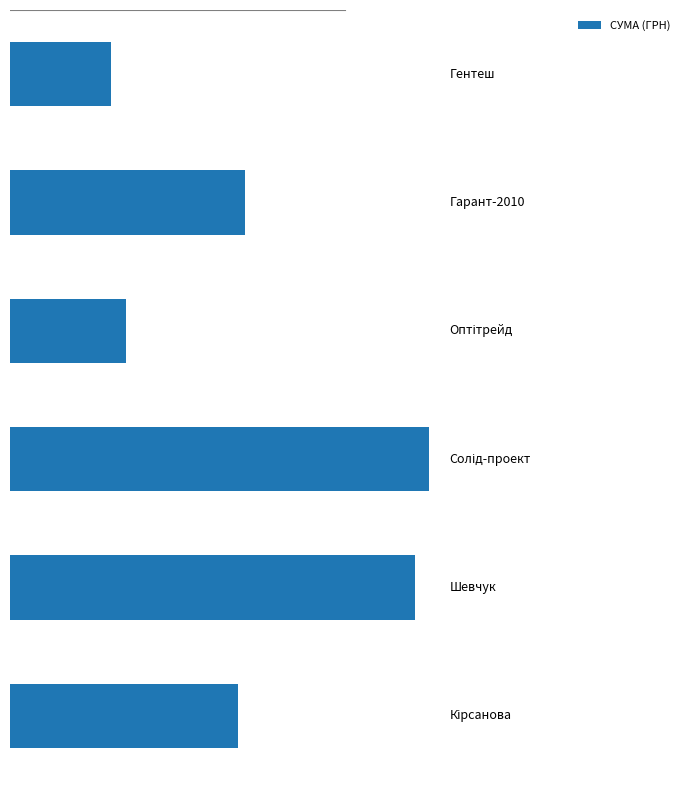

At which label is the value closest to 50636?

1